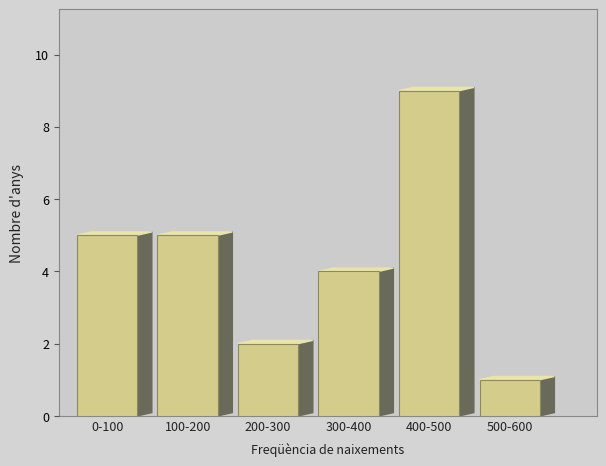

Reading left to right, what are all the values shown in this chart?

0-100=5	100-200=5	200-300=2	300-400=4	400-500=9	500-600=1